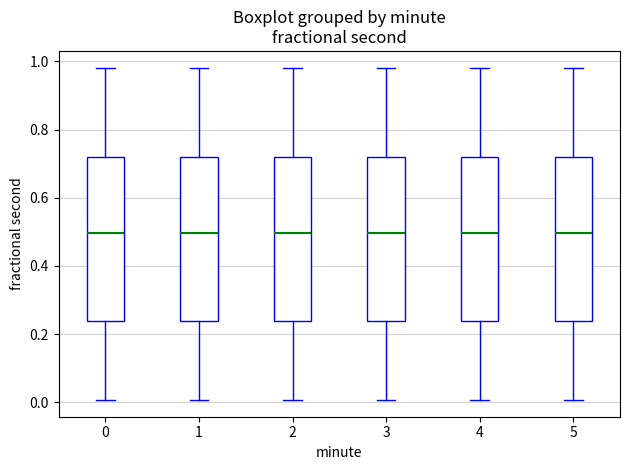

Reading left to right, read every box against the y-axis: the position of its median line, the range the box covers, and the ends of its whiskers. The values are not printed on the chart, so give them approximately, as read against the axis.

0: median 0.50, box 0.24 to 0.72, whiskers 0.00 to 0.98
1: median 0.50, box 0.24 to 0.72, whiskers 0.00 to 0.98
2: median 0.50, box 0.24 to 0.72, whiskers 0.00 to 0.98
3: median 0.50, box 0.24 to 0.72, whiskers 0.00 to 0.98
4: median 0.50, box 0.24 to 0.72, whiskers 0.00 to 0.98
5: median 0.50, box 0.24 to 0.72, whiskers 0.00 to 0.98